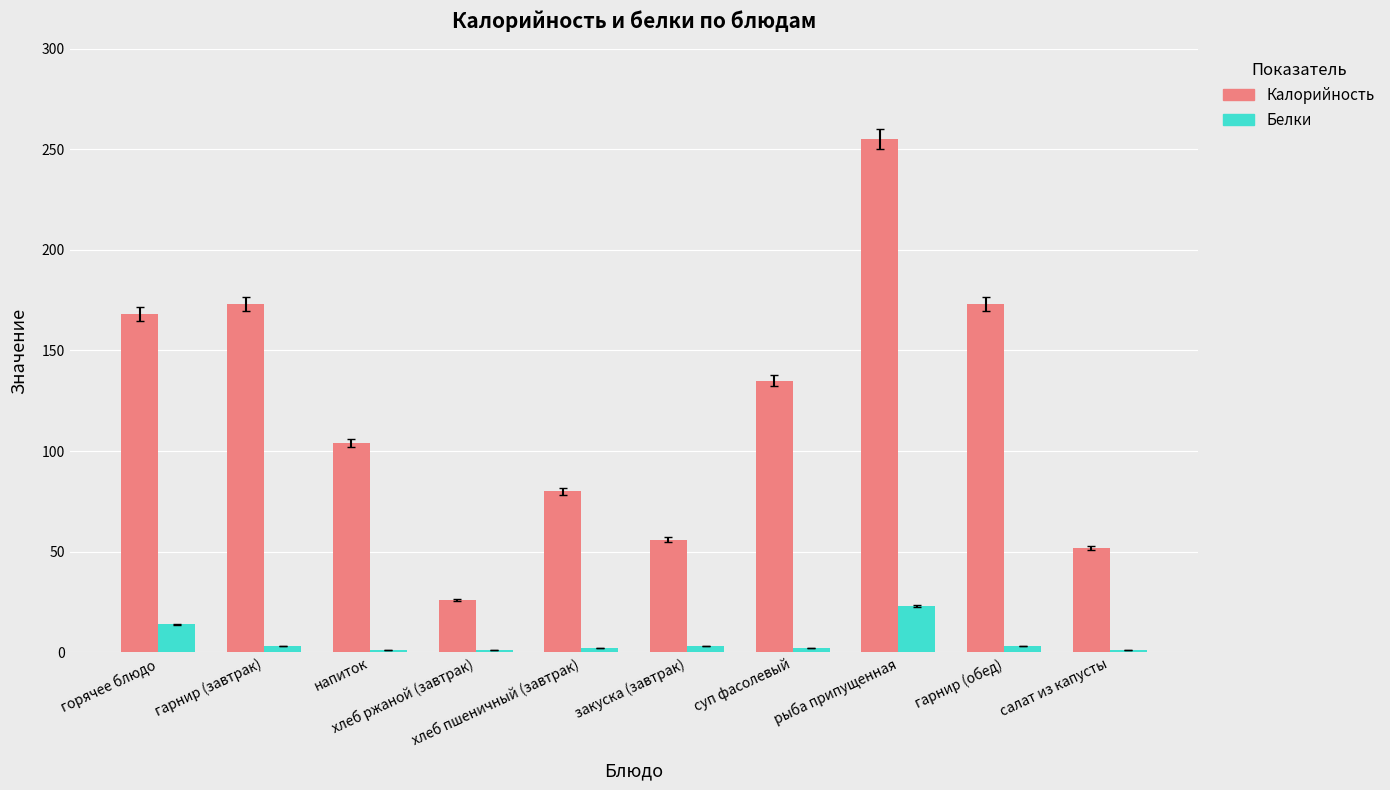

What is the approximate value of Белки at напиток?

1